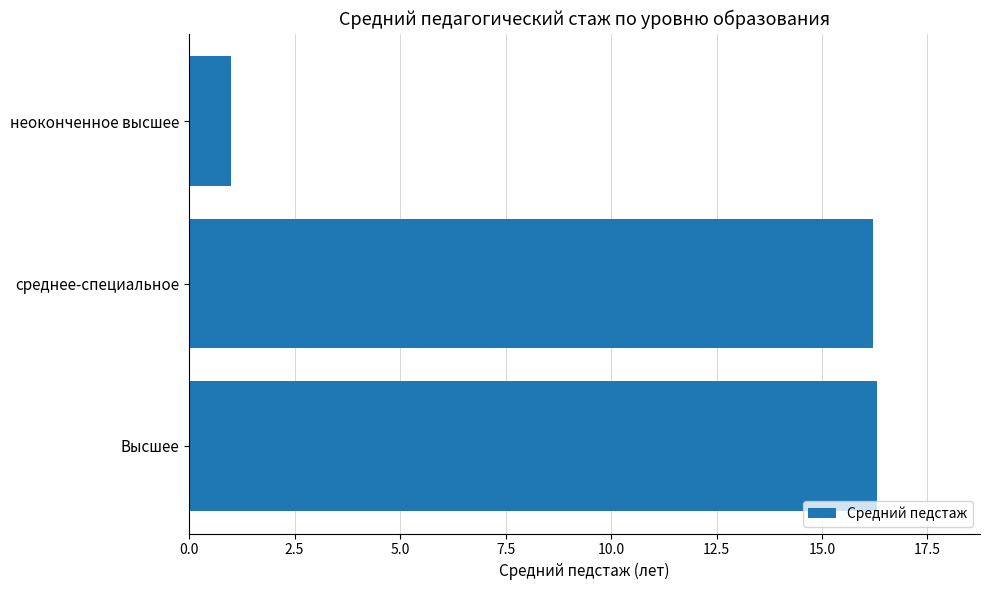

What is the sum of all values?

33.5